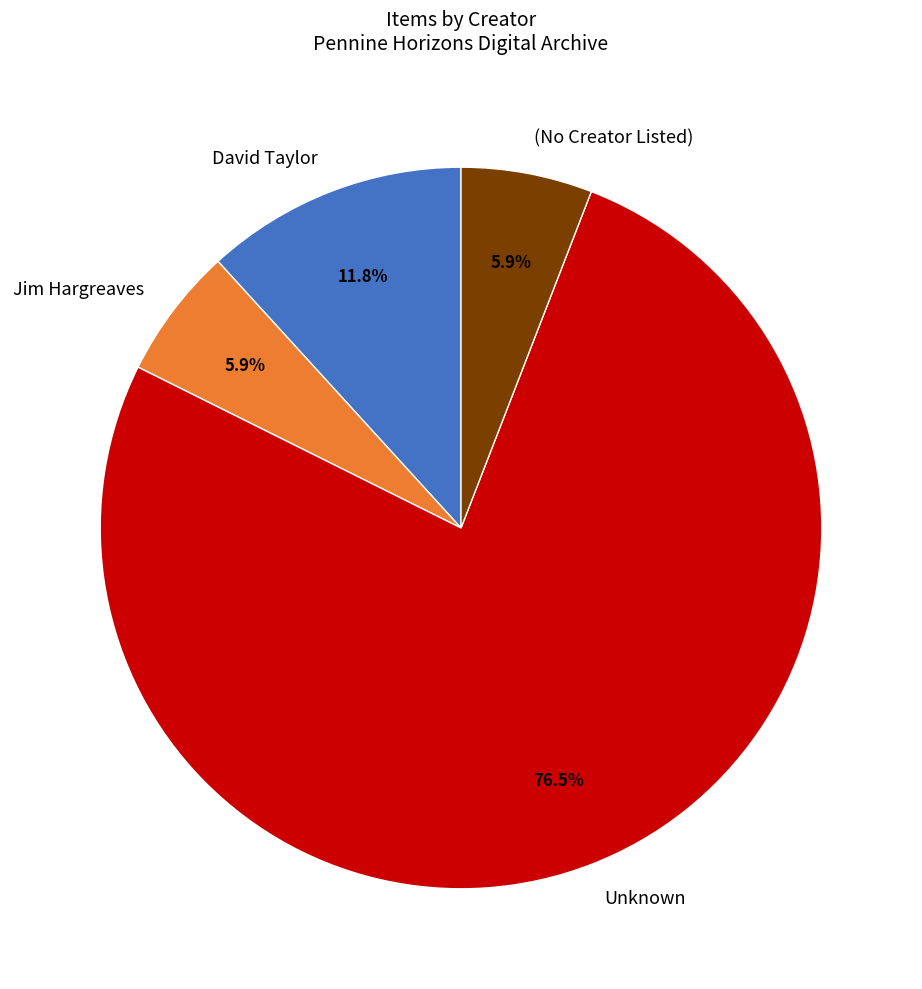

Which has a higher value, (No Creator Listed) or David Taylor?

David Taylor